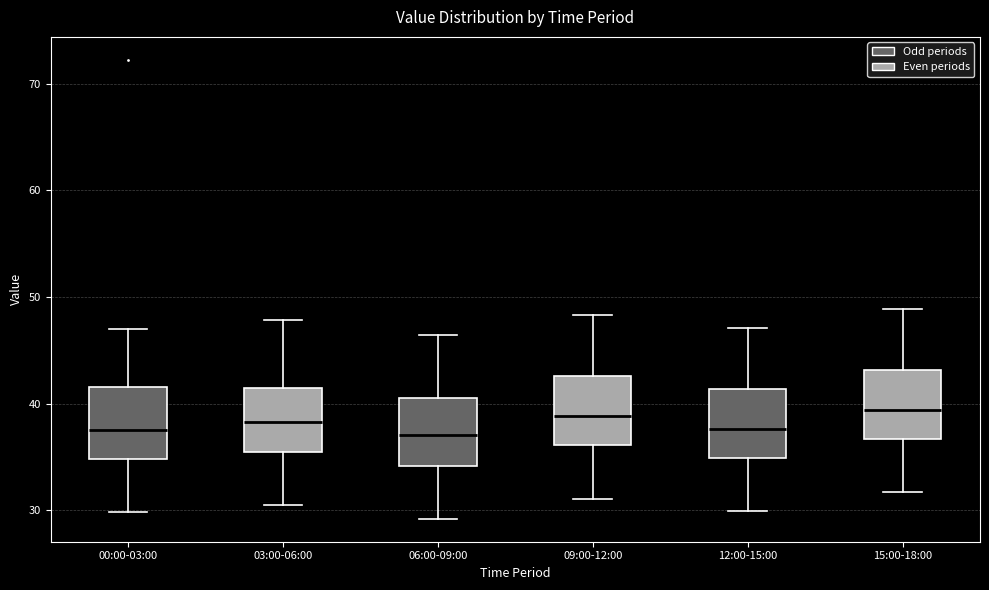

Reading left to right, read every box against the y-axis: the position of its median line, the range the box covers, and the ends of its whiskers. The values are not printed on the chart, so give them approximately, as read against the axis.

00:00-03:00: median 37, box 35 to 42, whiskers 30 to 47
03:00-06:00: median 38, box 36 to 42, whiskers 31 to 48
06:00-09:00: median 37, box 34 to 41, whiskers 29 to 46
09:00-12:00: median 39, box 36 to 43, whiskers 31 to 48
12:00-15:00: median 38, box 35 to 41, whiskers 30 to 47
15:00-18:00: median 39, box 37 to 43, whiskers 32 to 49